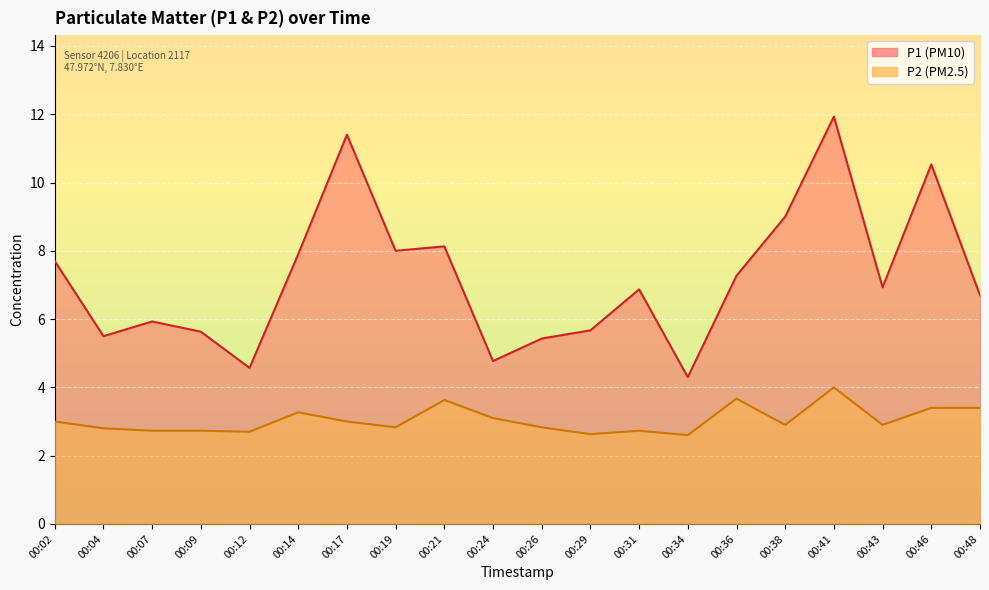

At which label is P1 closest to 8?

00:19